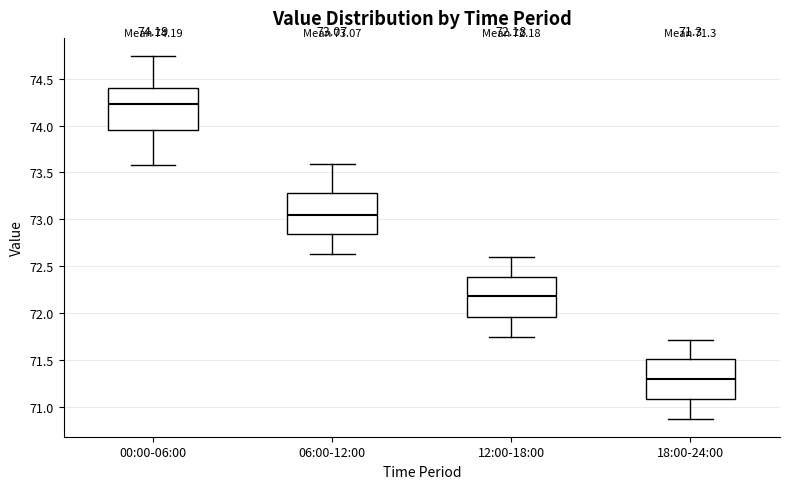

Which box's median line is the highest?

00:00-06:00